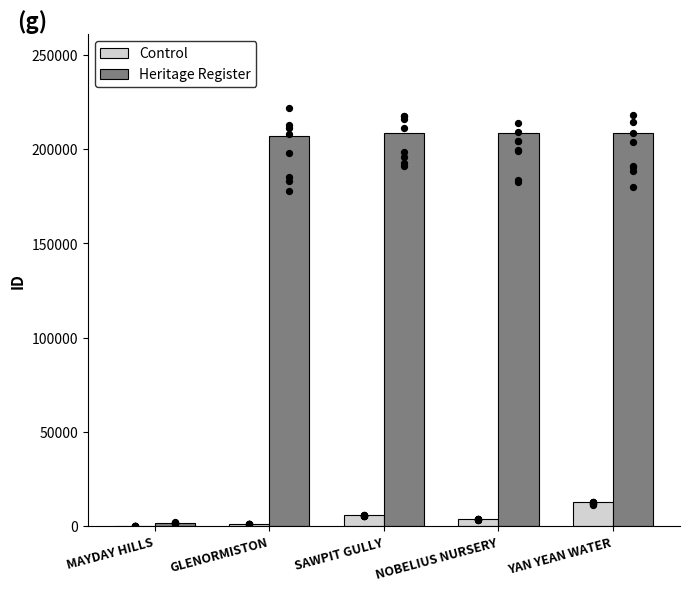

At how many categories does at least one series exceed 86139?

4